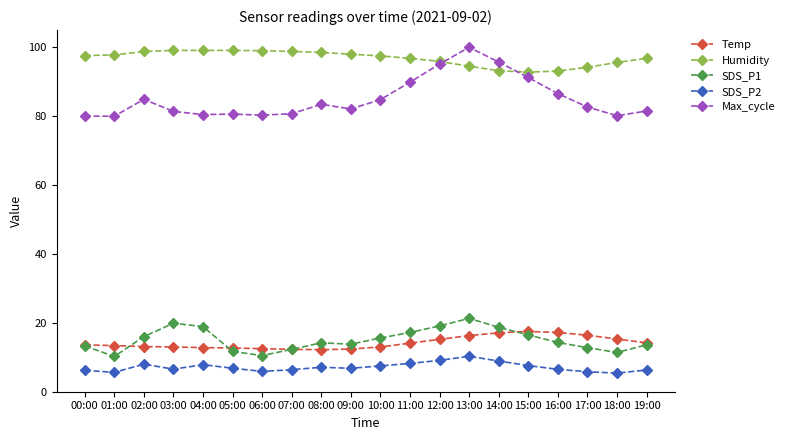

What is the minimum value shown in the chart?

5.4